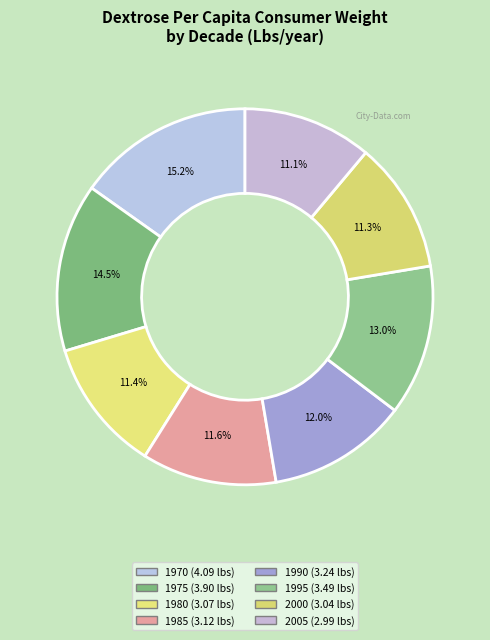

How many slices are in this pie chart?

8